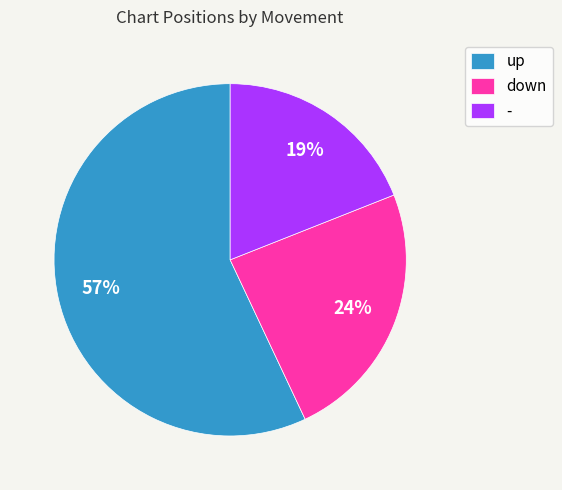

Is the sum of down and - greater than half?

No